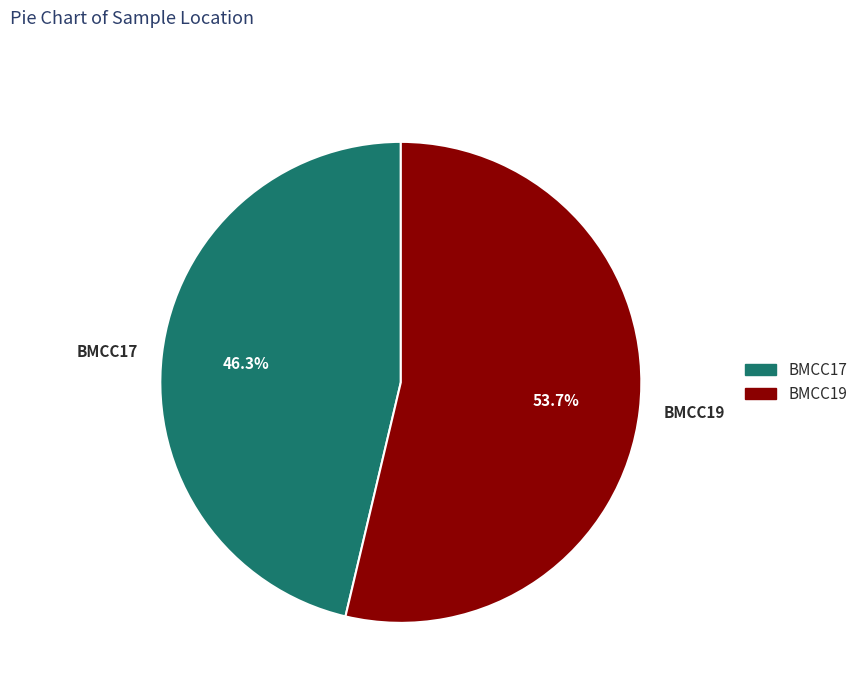

What is the total percentage of BMCC17 and BMCC19?

100.0%